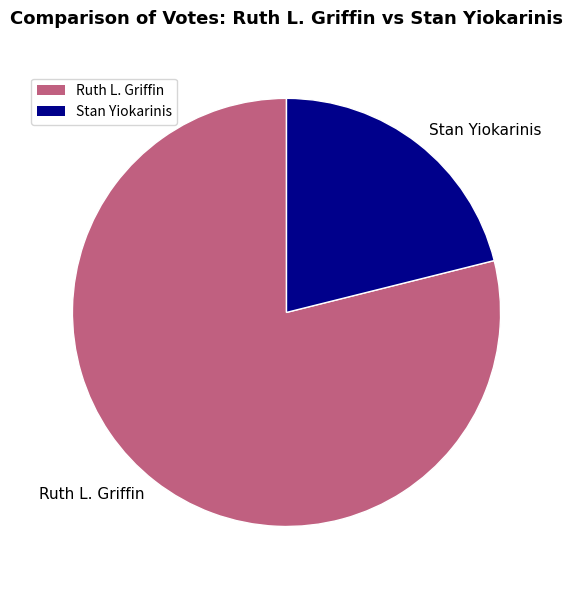

What is the ratio of the value at Stan Yiokarinis to the value at Ruth L. Griffin?

0.3